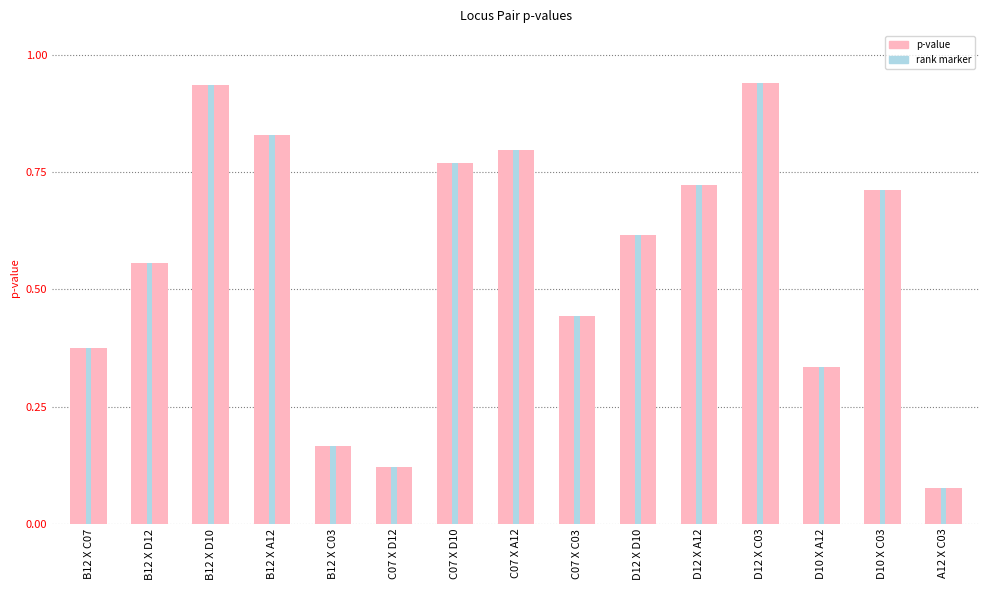

True or false: the data shows 0.8 at C07 X D10.

True